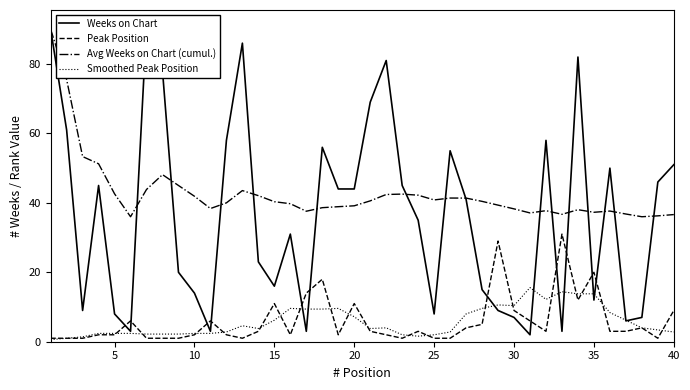

Which series has the largest range (max minus min)?

Weeks on Chart